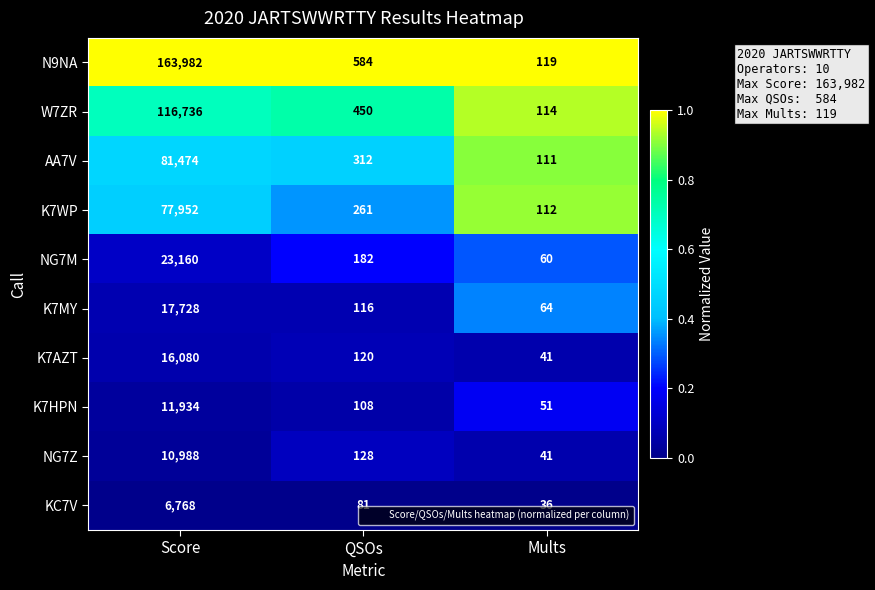

Reading left to right, list all the values displayed in this chart.

N9NA: Score=163982	QSOs=584	Mults=119
W7ZR: Score=116736	QSOs=450	Mults=114
AA7V: Score=81474	QSOs=312	Mults=111
K7WP: Score=77952	QSOs=261	Mults=112
NG7M: Score=23160	QSOs=182	Mults=60
K7MY: Score=17728	QSOs=116	Mults=64
K7AZT: Score=16080	QSOs=120	Mults=41
K7HPN: Score=11934	QSOs=108	Mults=51
NG7Z: Score=10988	QSOs=128	Mults=41
KC7V: Score=6768	QSOs=81	Mults=36